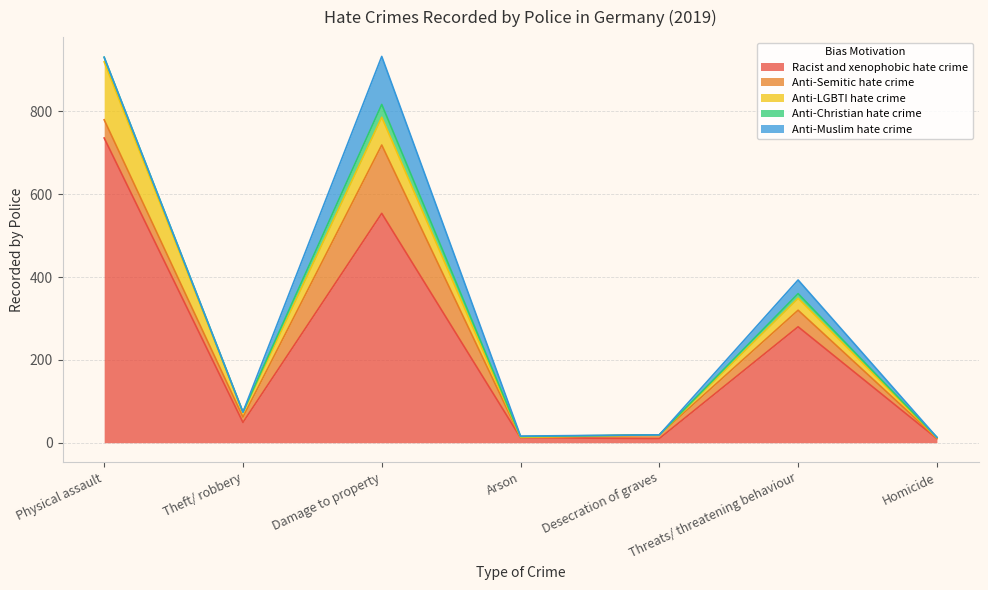

What is the average value of the Anti-Semitic hate crime series?

39